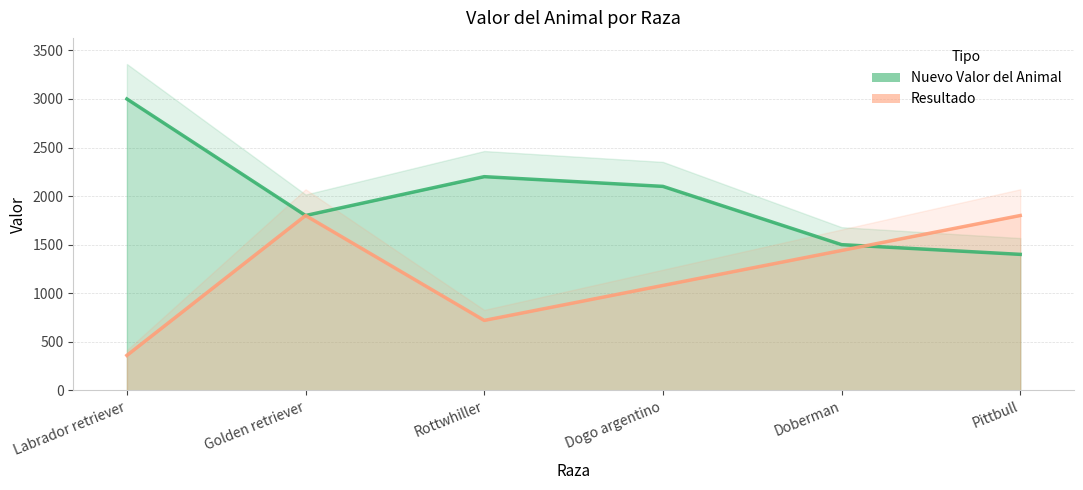

Which category has the highest value in the Resultado series?

Golden retriever